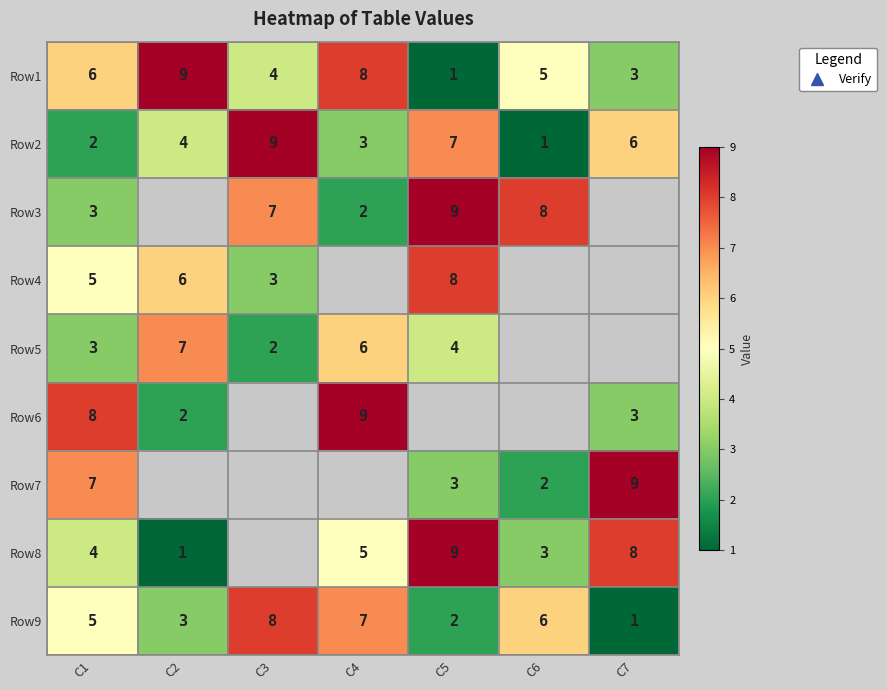

Is it true that Row9 equals 3.1 at C6?

False